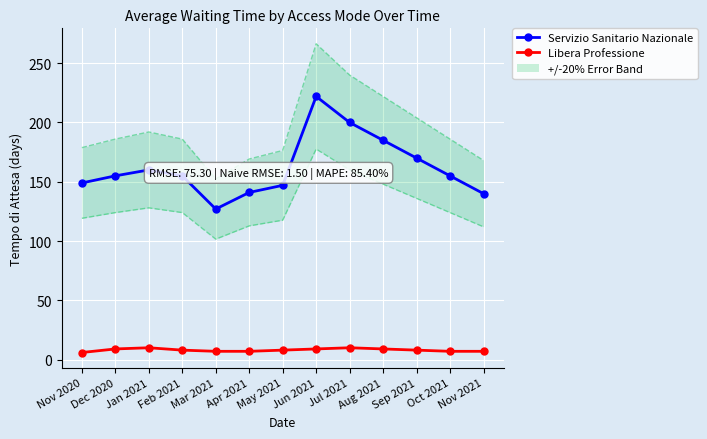

Rank the series by their maximum value, from lowest to highest.

Libera Professione, Servizio Sanitario Nazionale